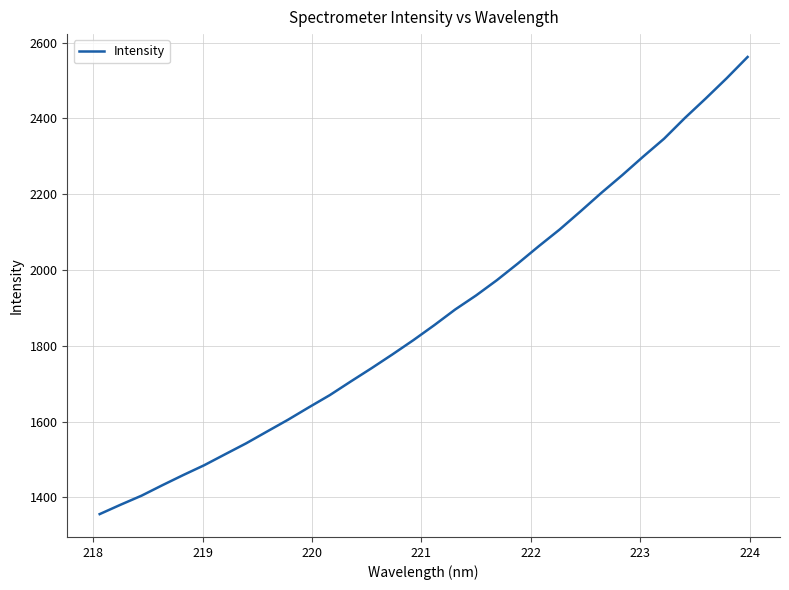

What is the minimum value shown in the chart?

1356.1